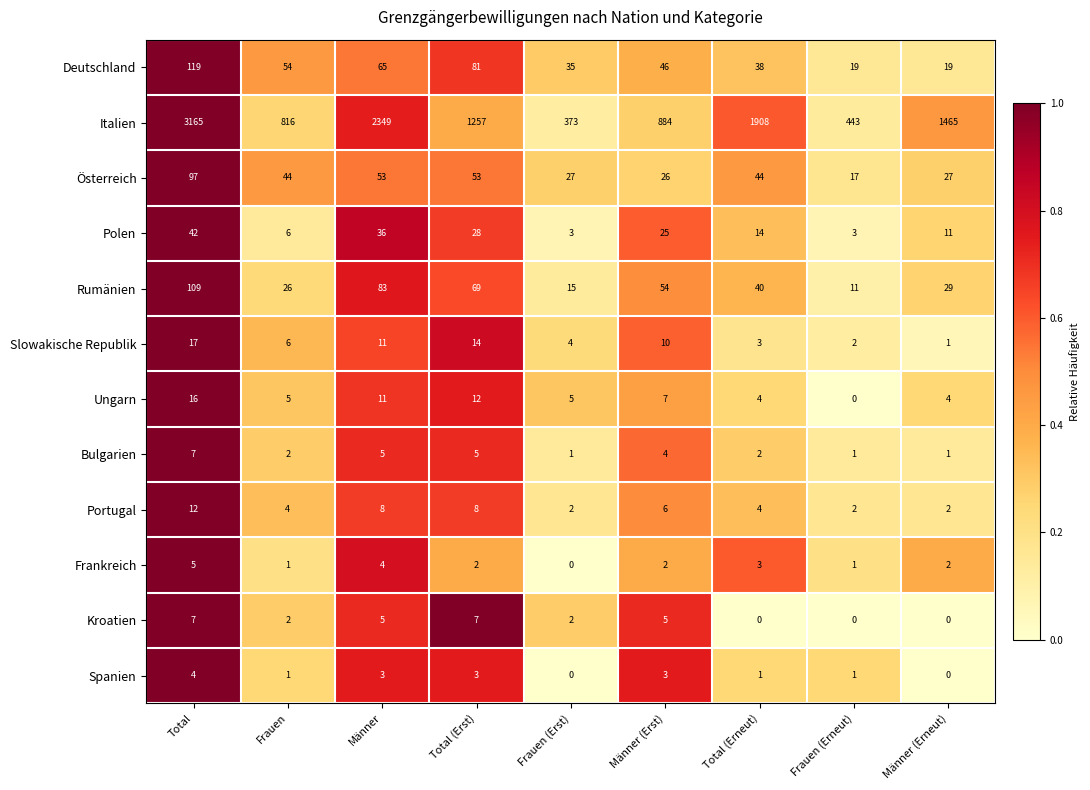

Rank the categories by Rumänien value from lowest to highest.

Frauen (Erneut), Frauen (Erst), Frauen, Männer (Erneut), Total (Erneut), Männer (Erst), Total (Erst), Männer, Total